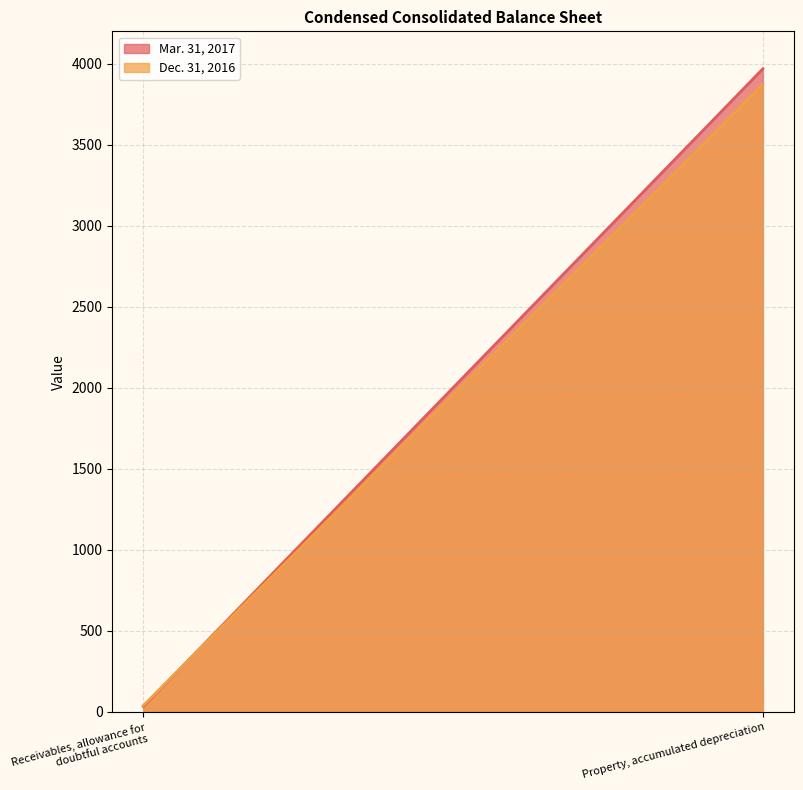

What is the total value across all series at Property, accumulated depreciation?

7844